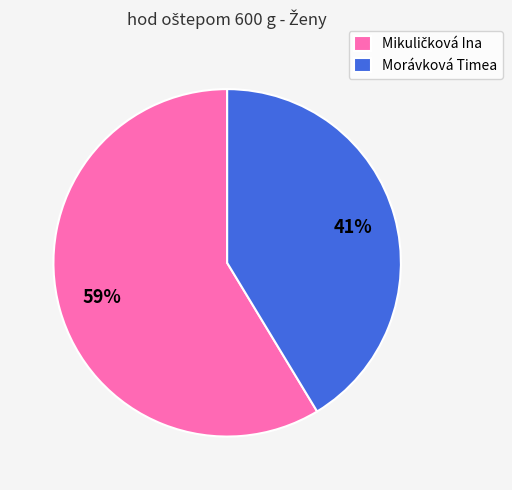

The Morávková Timea slice represents 33% of the pie. True or false?

False